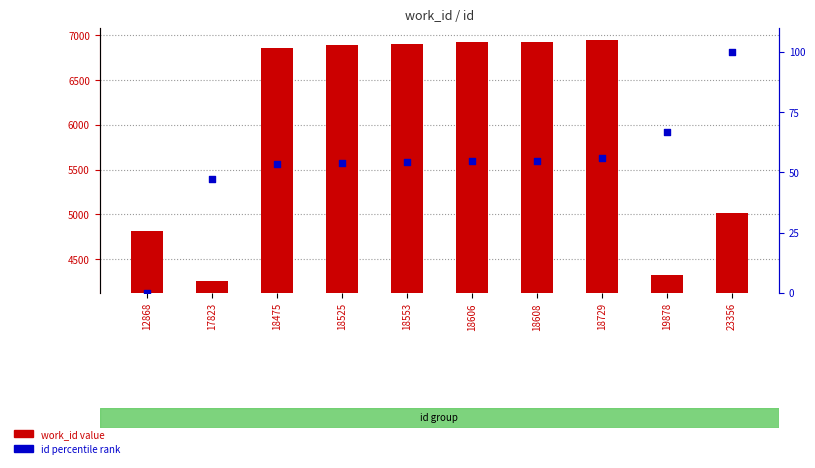

At how many categories does at least one series exceed 6399?

6